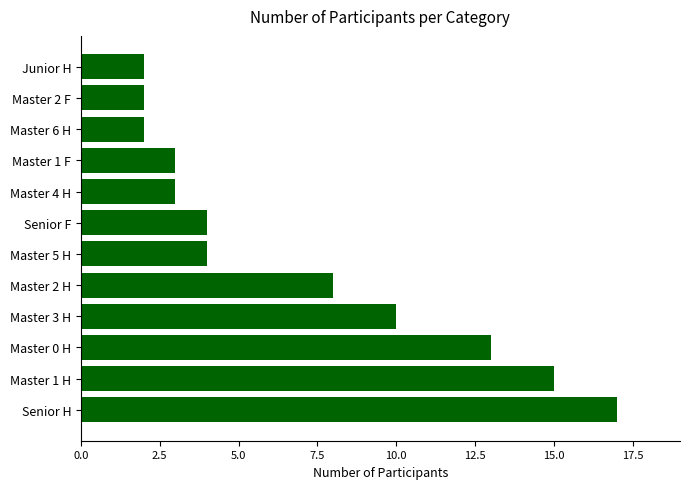

What is the difference between the maximum and minimum values?

15